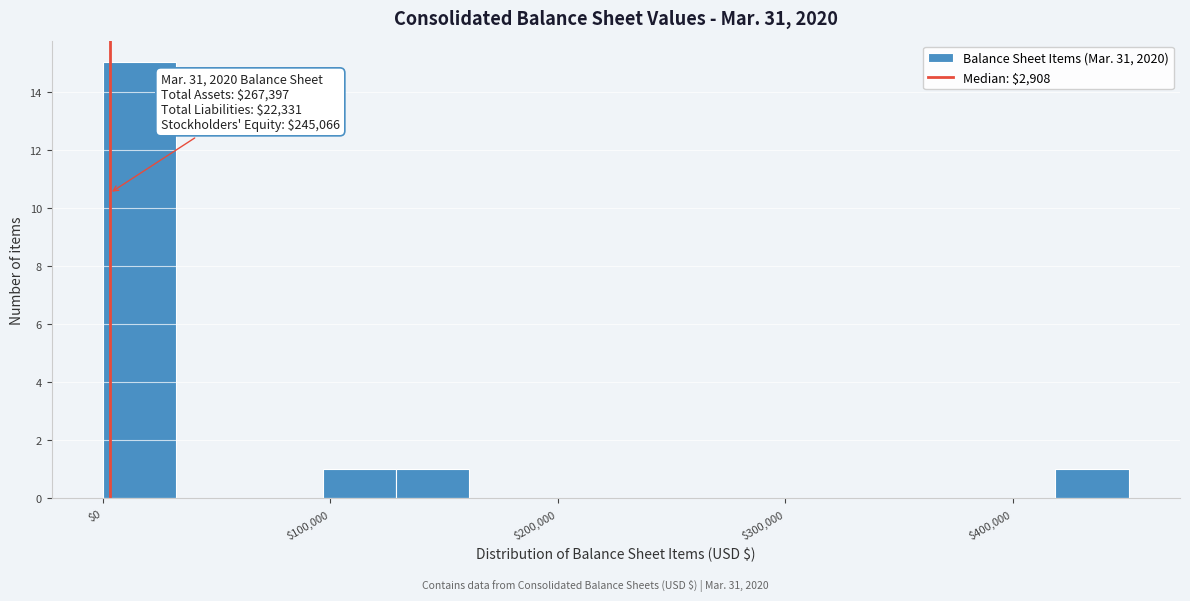

Read against the x-axis, roughly where is the centre of the tallest bar?

20000